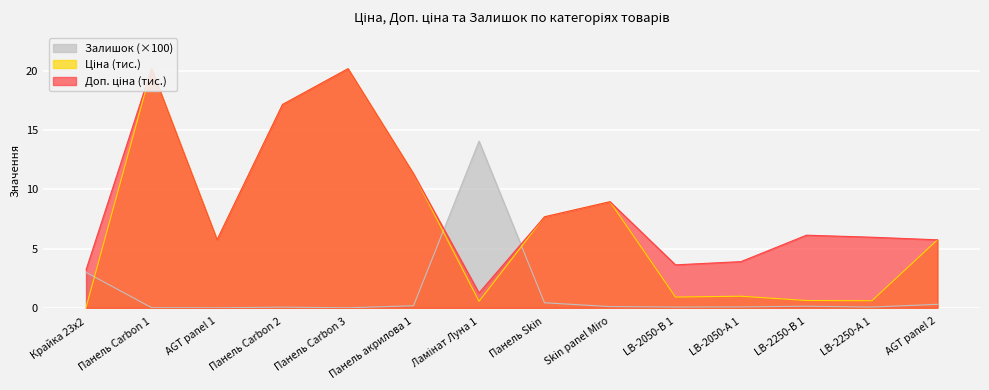

Which series has the largest range (max minus min)?

Ціна